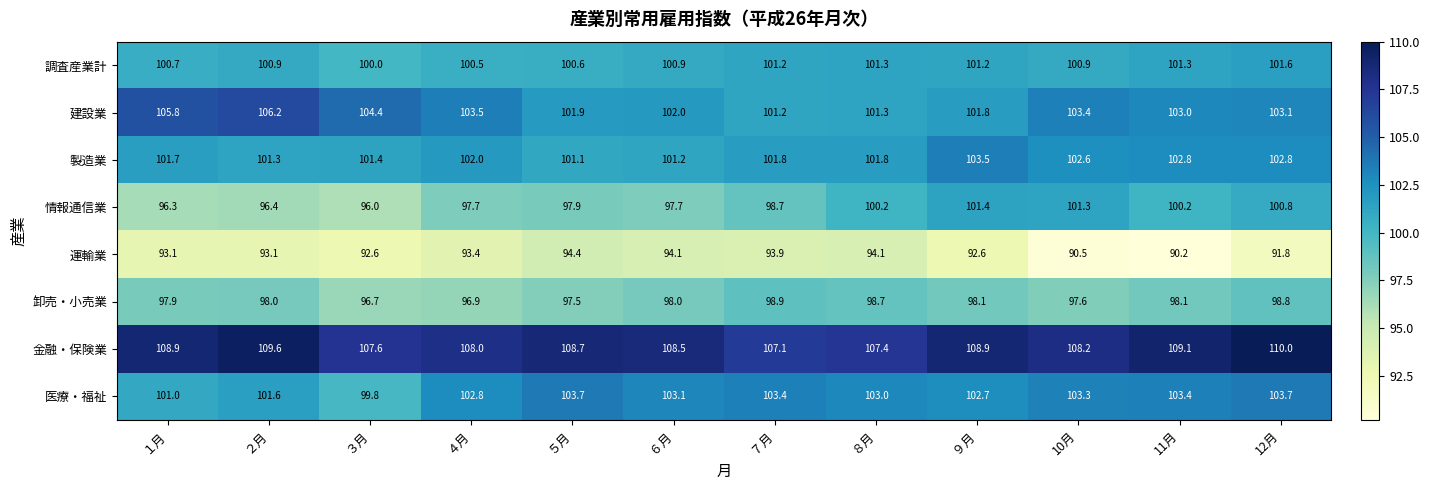

What is the difference between the highest and lowest values at ８月?

13.3